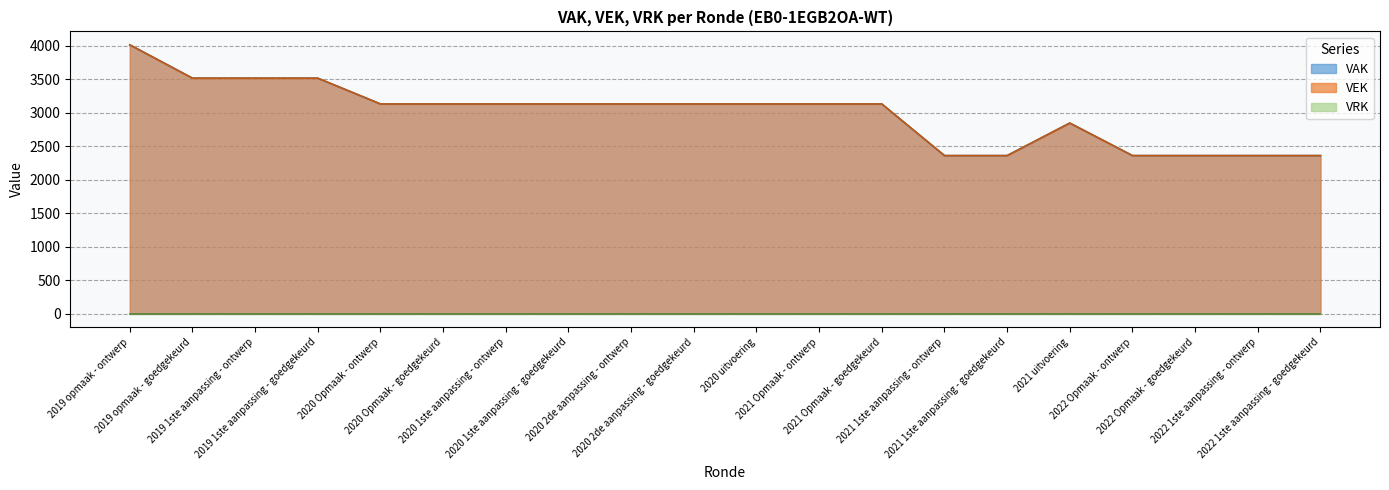

What is the maximum value shown in the chart?

4015